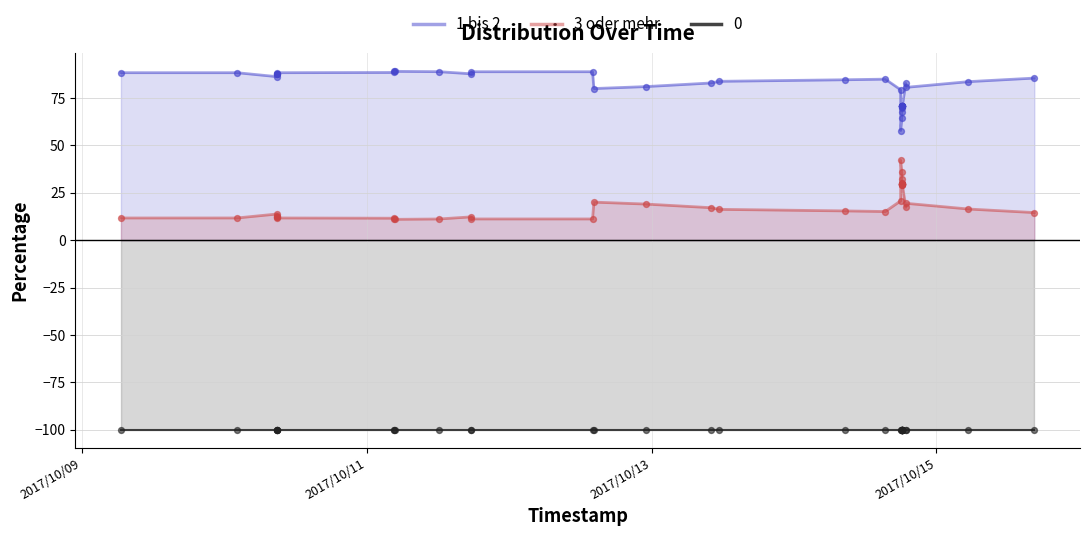

What are all the series names shown in the legend?

1 bis 2, 3 oder mehr, 0